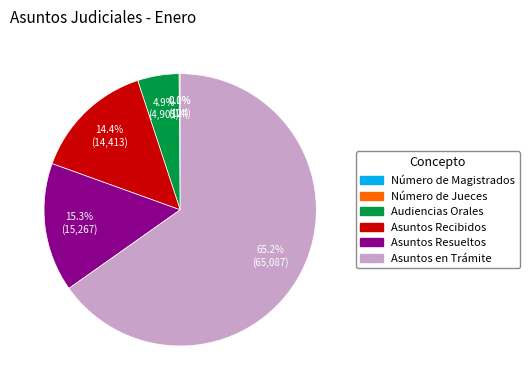

Between Audiencias Orales and Asuntos Recibidos, which is larger?

Asuntos Recibidos